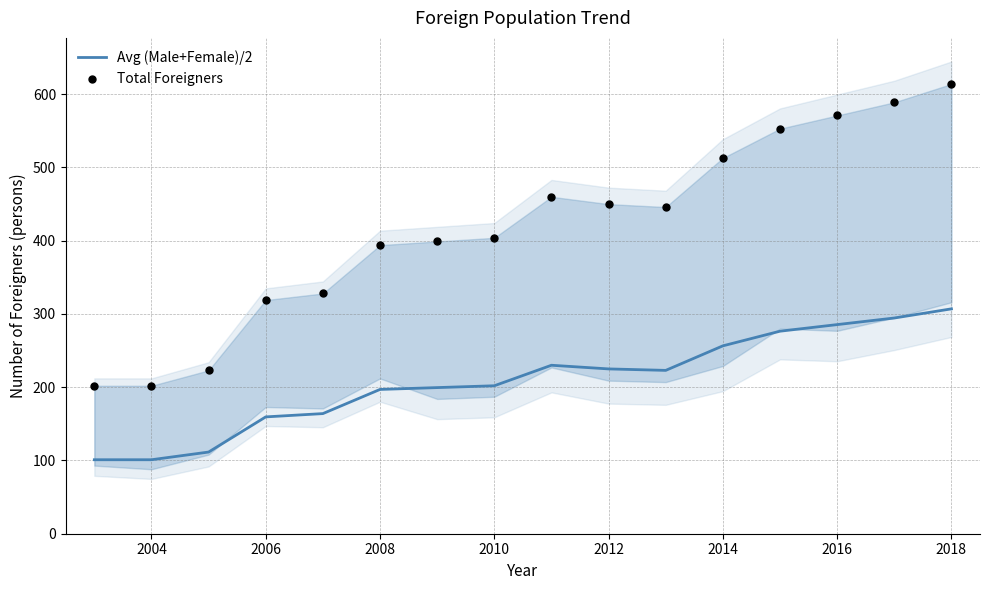

Which series has the largest Y range (max minus min)?

Total Foreigners